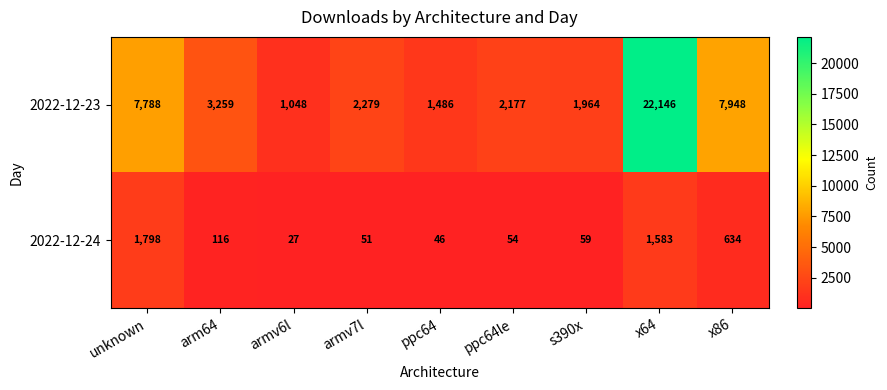

List the series in order of their peak value, highest first.

2022-12-23, 2022-12-24